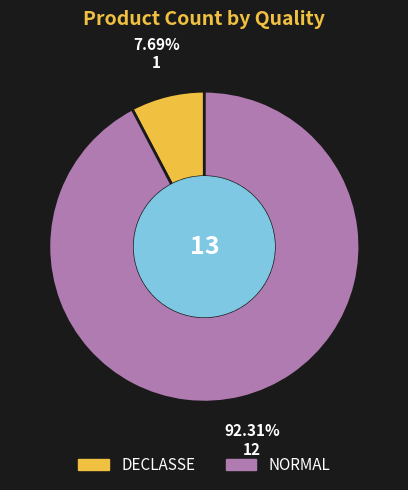

Rank the categories by value from lowest to highest.

DECLASSE, NORMAL